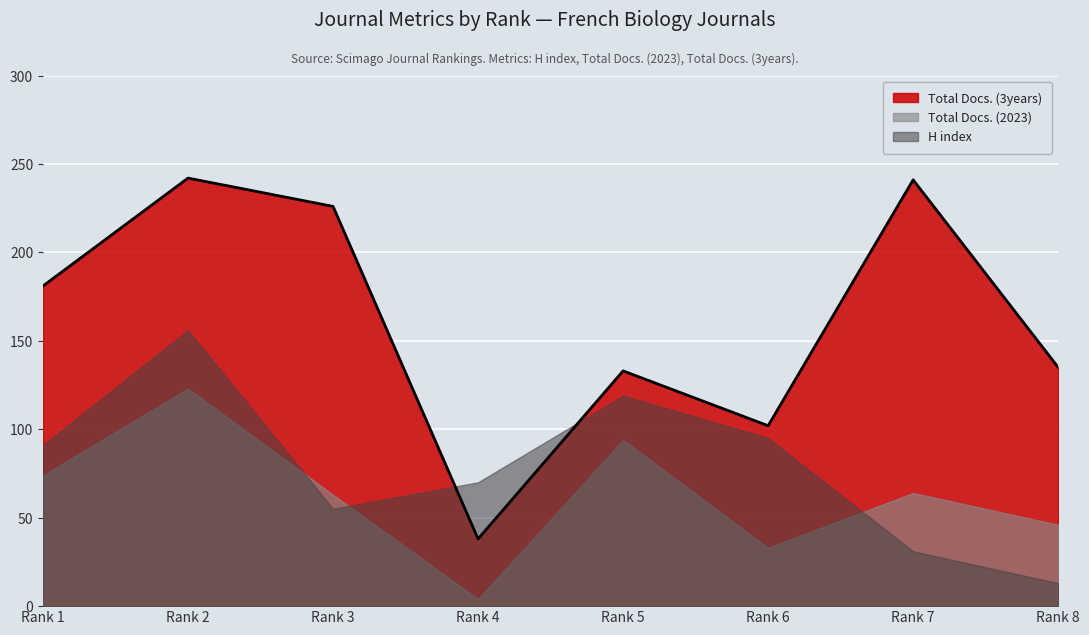

List the labels in order of Total Docs. (2023) value, largest first.

2, 5, 1, 7, 3, 8, 6, 4